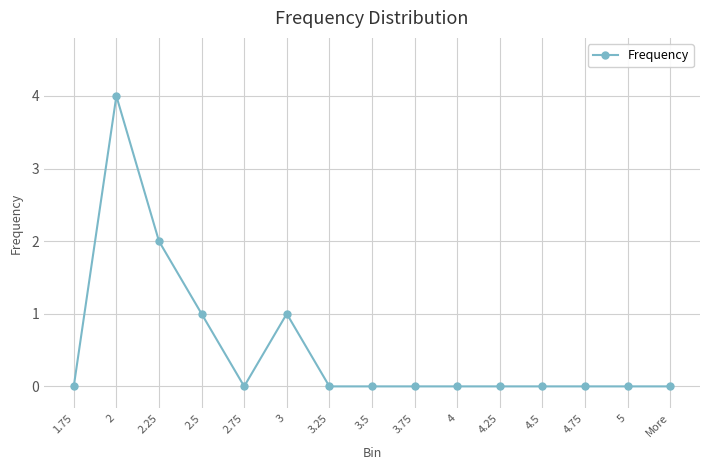

What is the maximum value shown in the chart?

4